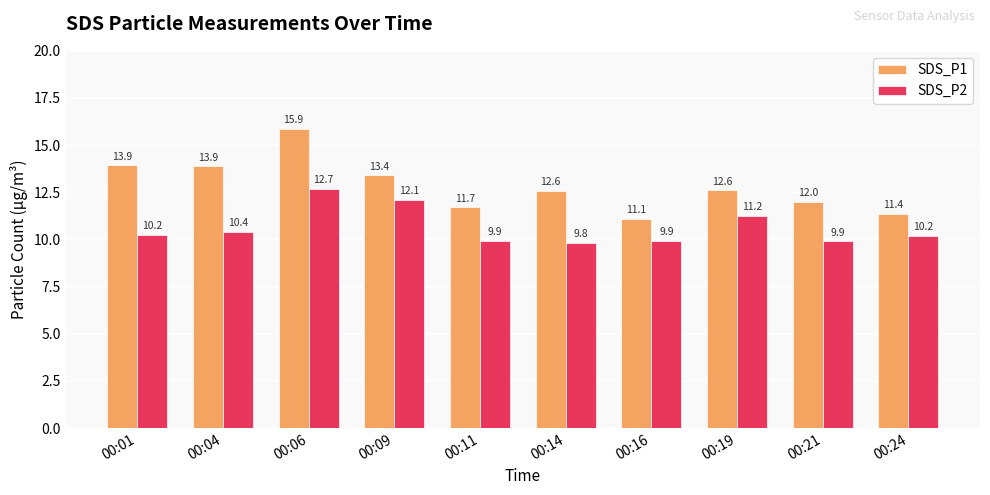

What is the value of the SDS_P1 bar at the 3rd from the left?

15.9